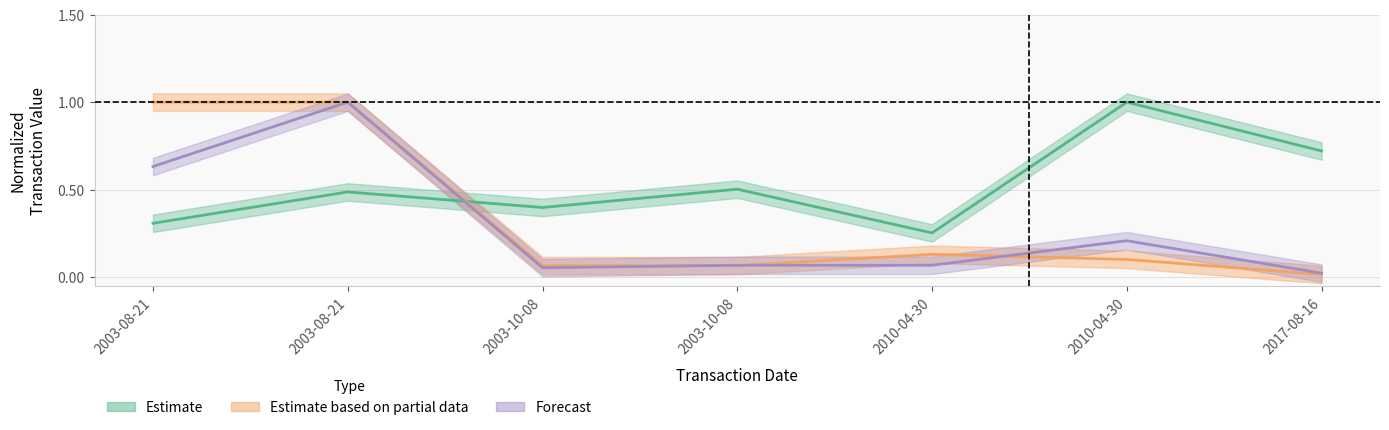

Reading left to right, extract all data points from this chart.

transactionPricePerShare: 2003-08-21=0.3	2003-08-21=0.5	2003-10-08=0.4	2003-10-08=0.5	2010-04-30=0.3	2010-04-30=1.0	2017-08-16=0.7
transactionShares: 2003-08-21=1.0	2003-08-21=1.0	2003-10-08=0.1	2003-10-08=0.1	2010-04-30=0.1	2010-04-30=0.1	2017-08-16=0.0
transactionValue: 2003-08-21=0.6	2003-08-21=1.0	2003-10-08=0.1	2003-10-08=0.1	2010-04-30=0.1	2010-04-30=0.2	2017-08-16=0.0